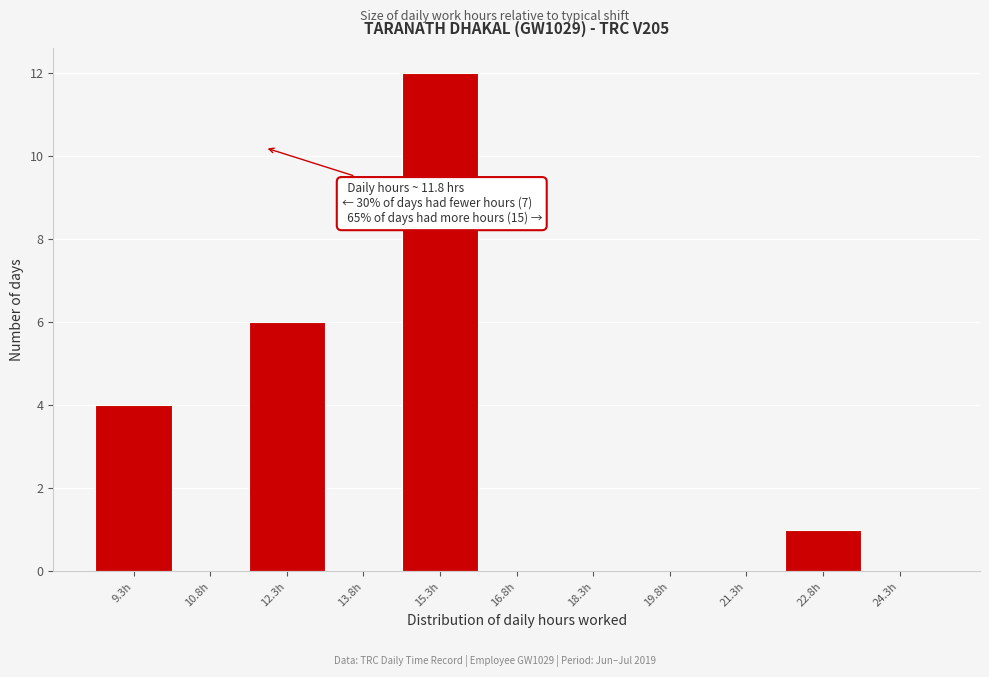

Over which range of the x-axis is the bar tallest?

14.6 to 16.0